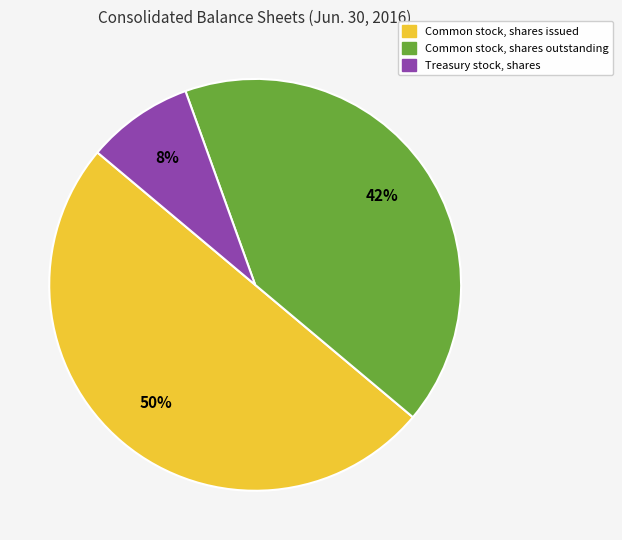

To the nearest percent, what is the difference between the largest and smallest slice percentages?

42%